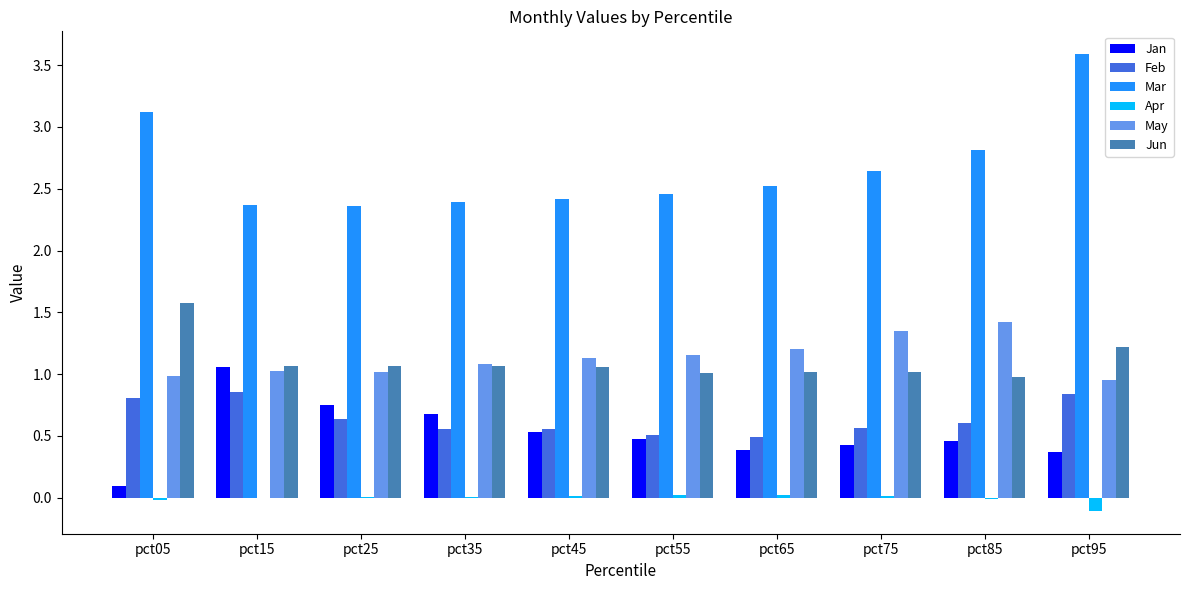

True or false: Apr has a value of -0.1 at pct95.

True